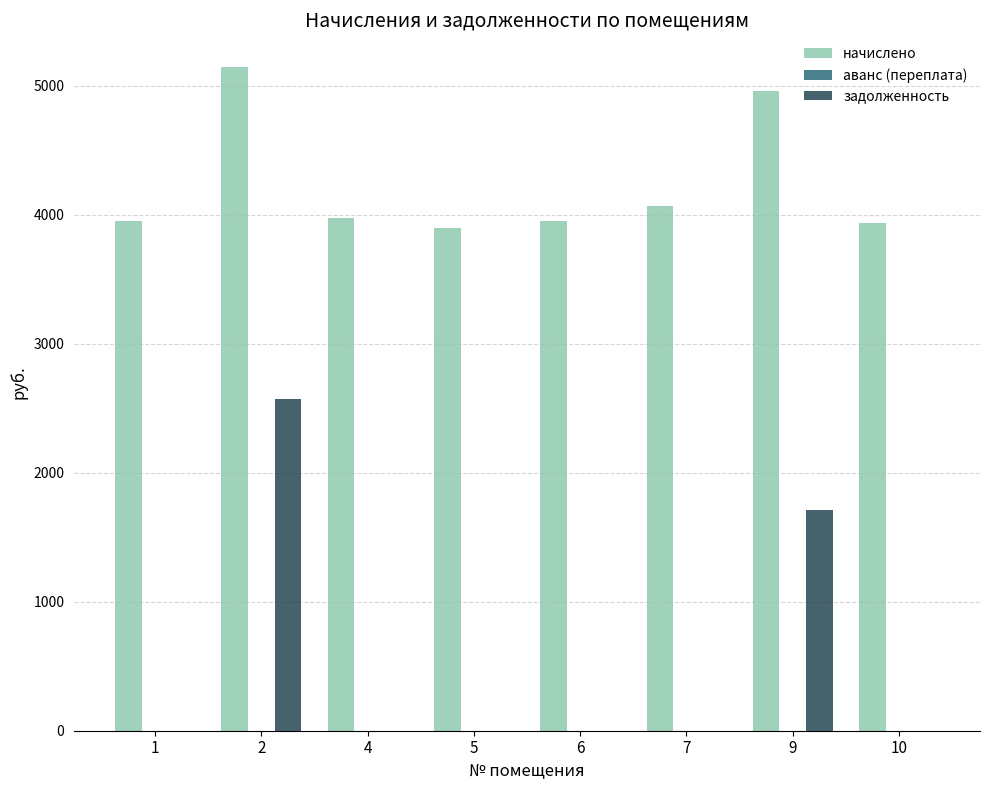

Which series changed the most between 1 and 2?

задолженность